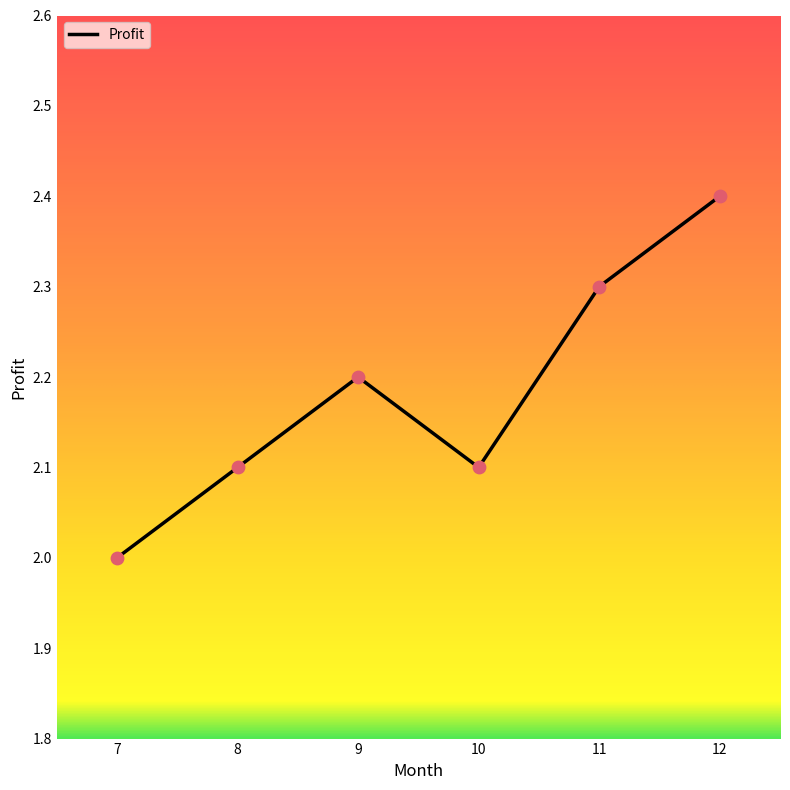

What is the change in value from 7 to 9?

+0.2